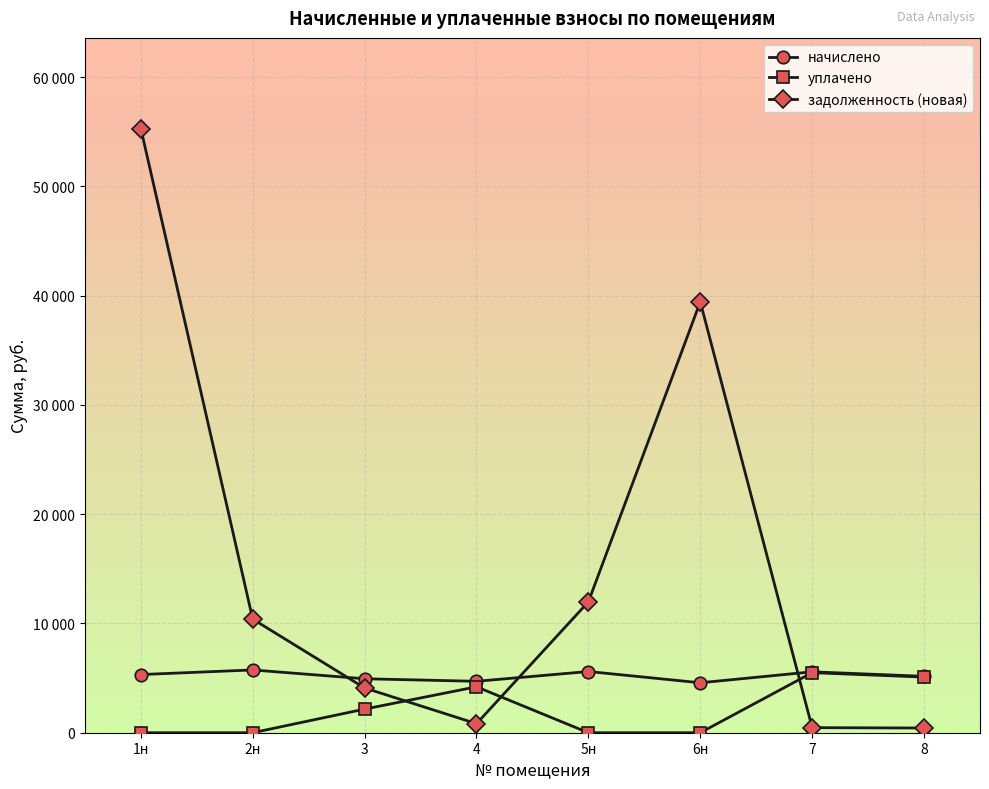

What are all the series names shown in the legend?

начислено, уплачено, задолженность (новая)